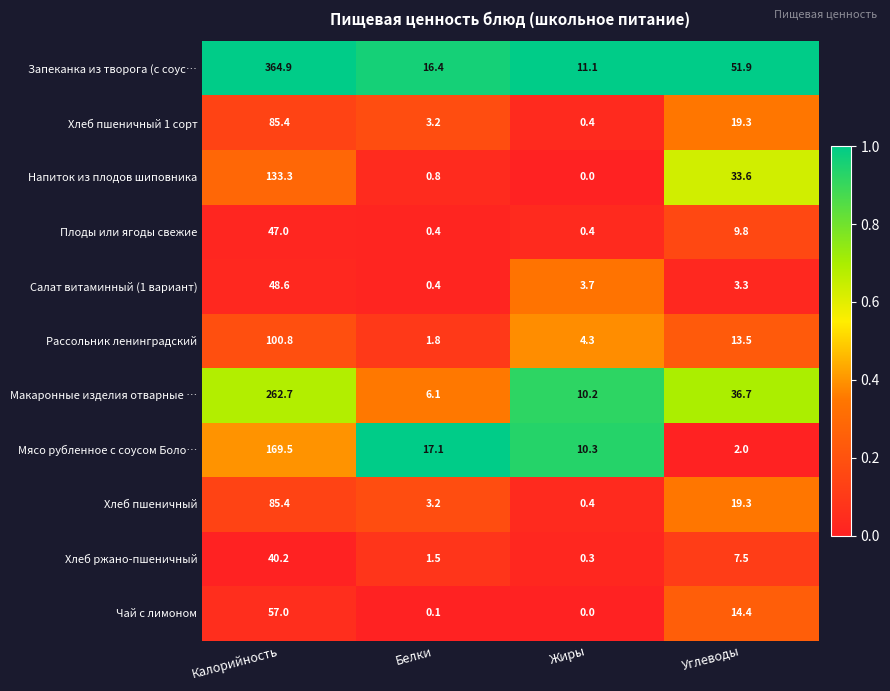

What is the average value of the Рассольник ленинградский series?

30.1